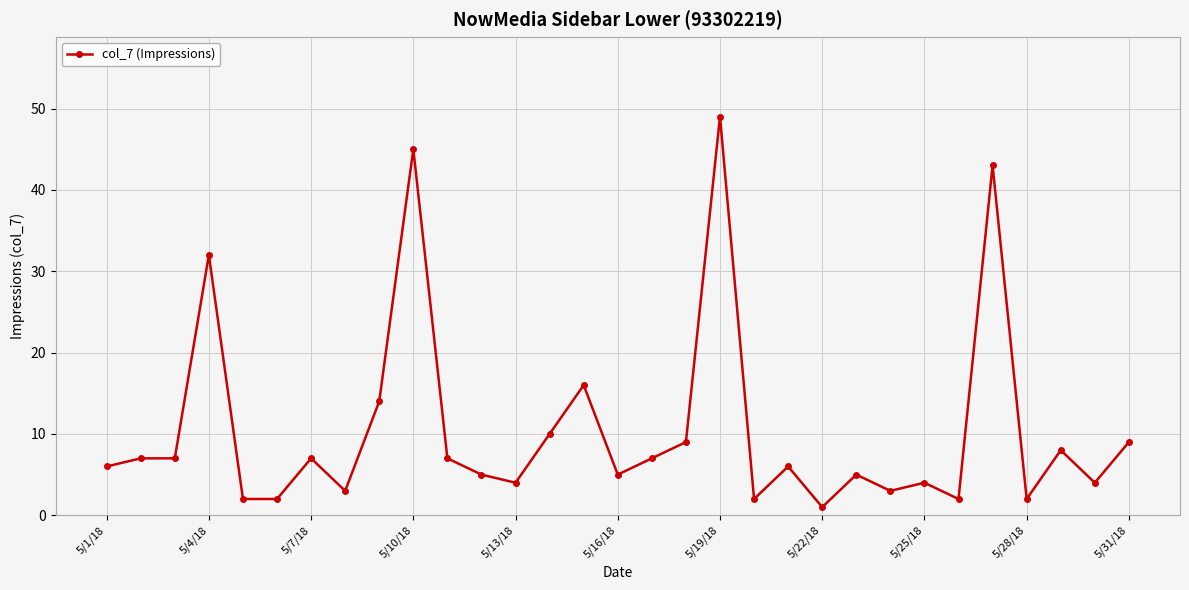

What is the average value?

11